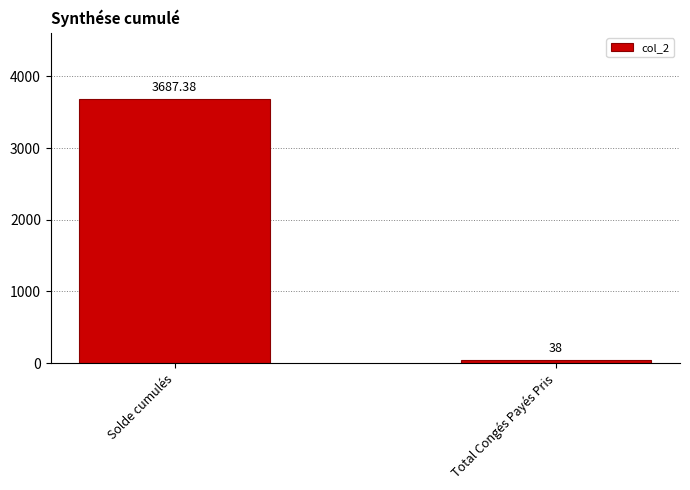

What is the minimum value shown in the chart?

38.0